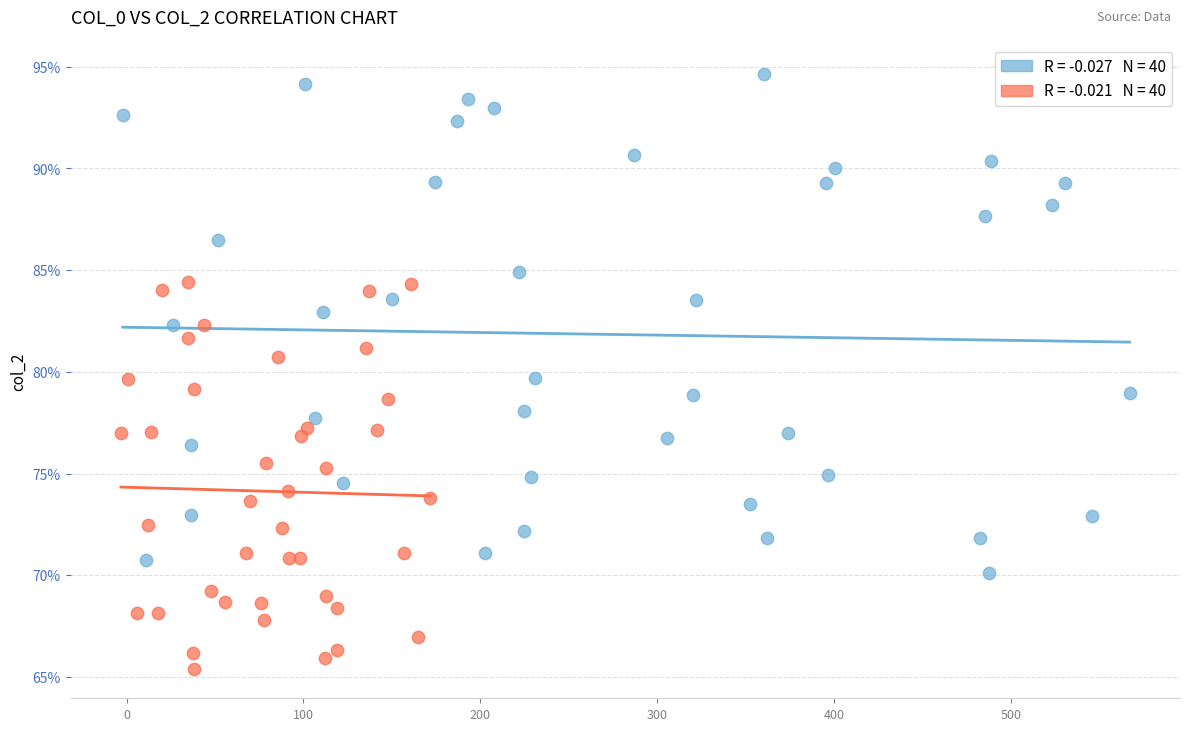

Which series contains the lowest Y value?

col_519 (max value)